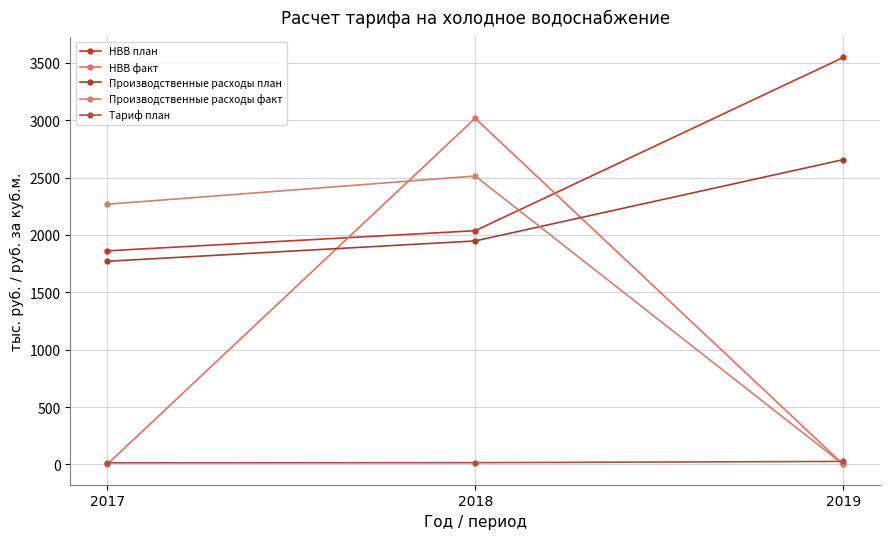

Rank the categories by НВВ план value from highest to lowest.

2019, 2018, 2017